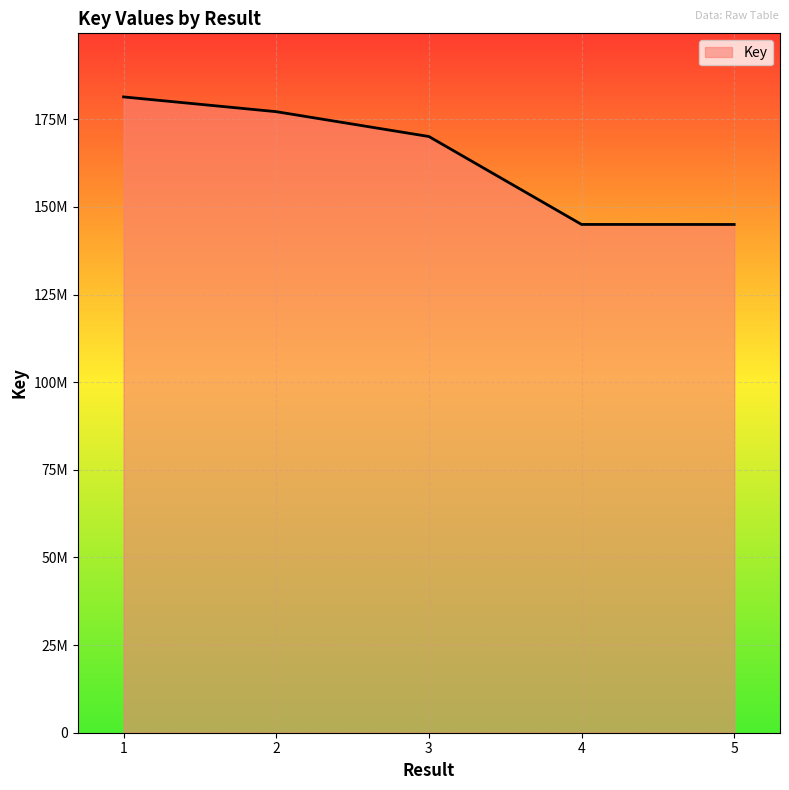

What is the value of the 2nd point from the left?

177189204